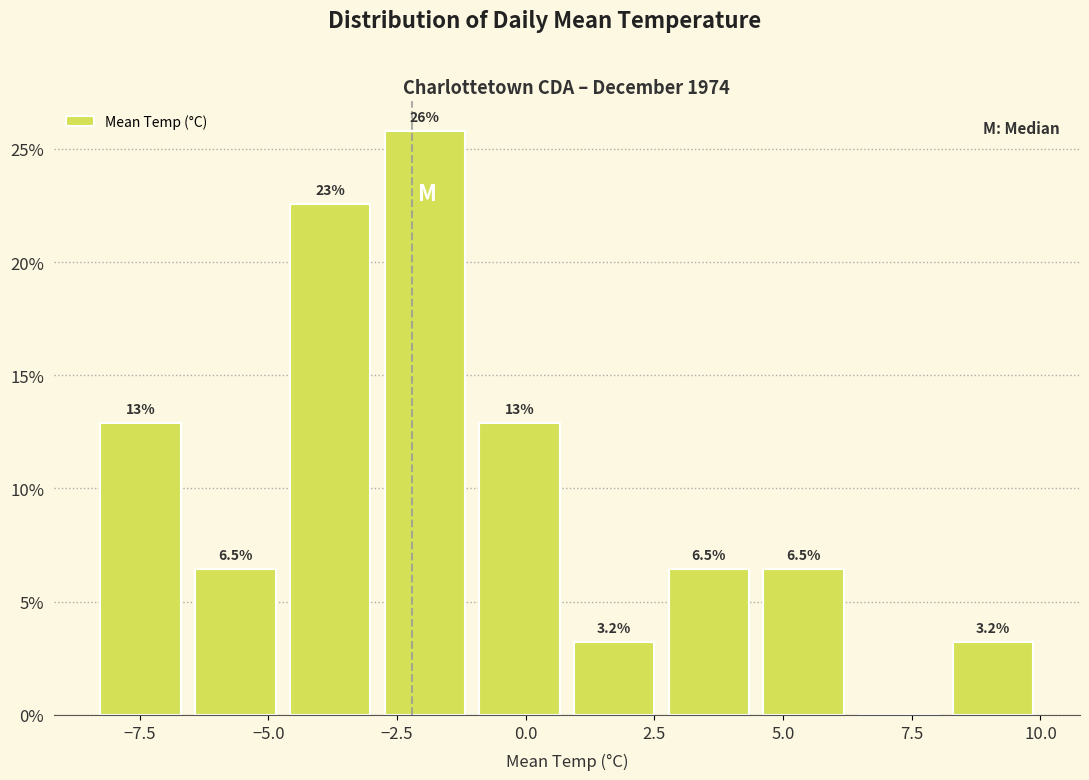

Around what value on the x-axis is the tallest bar? Give the approximate position of its centre, as read against the axis.

-2.0